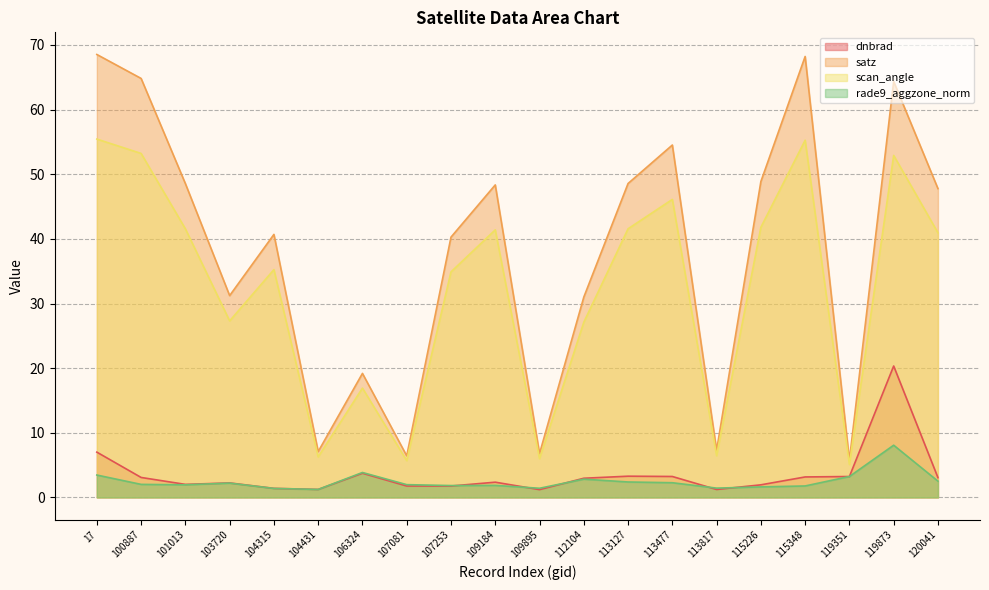

The satz series shows 14.3 at 109184. True or false?

False